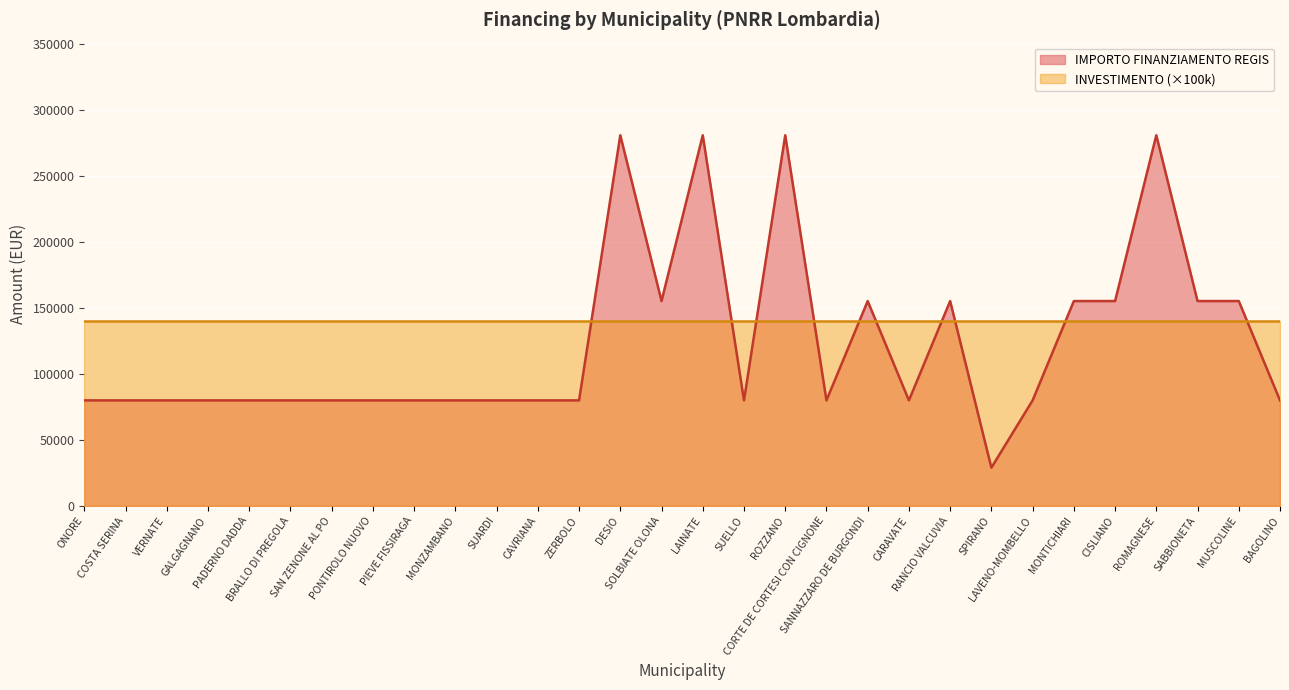

What is the change in value from BRALLO DI PREGOLA to LAINATE?

+201010